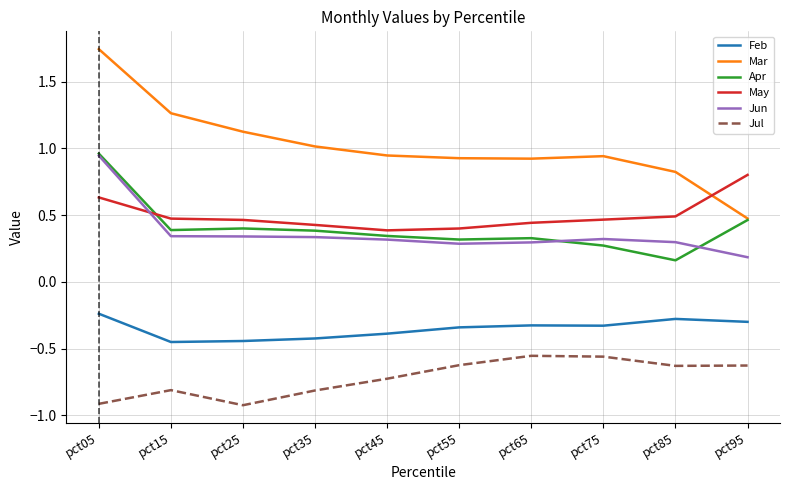

True or false: Jul and May cross at least once.

False